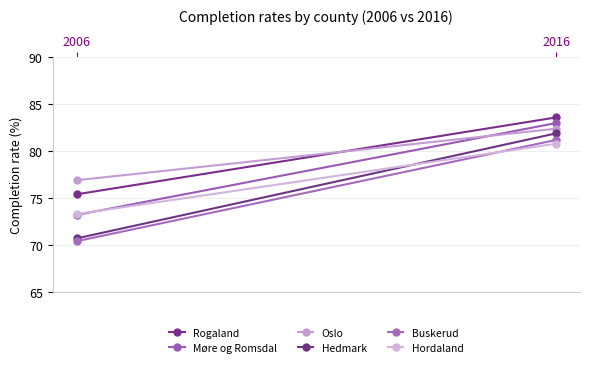

What are all the series names shown in the legend?

Rogaland, Møre og Romsdal, Oslo, Hedmark, Buskerud, Hordaland